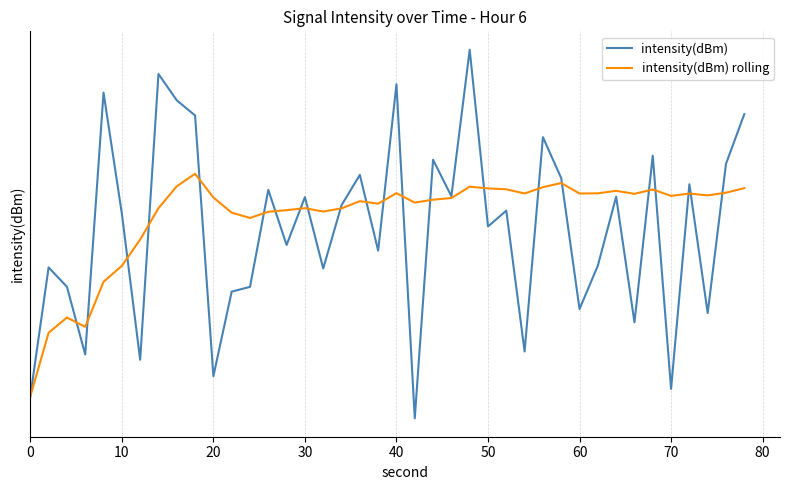

How many categories are shown in the chart?

40